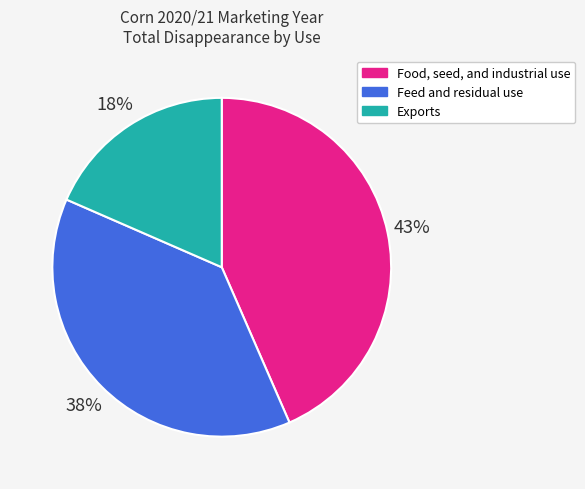

What percentage is the Food, seed, and industrial use slice, to the nearest percent?

43%